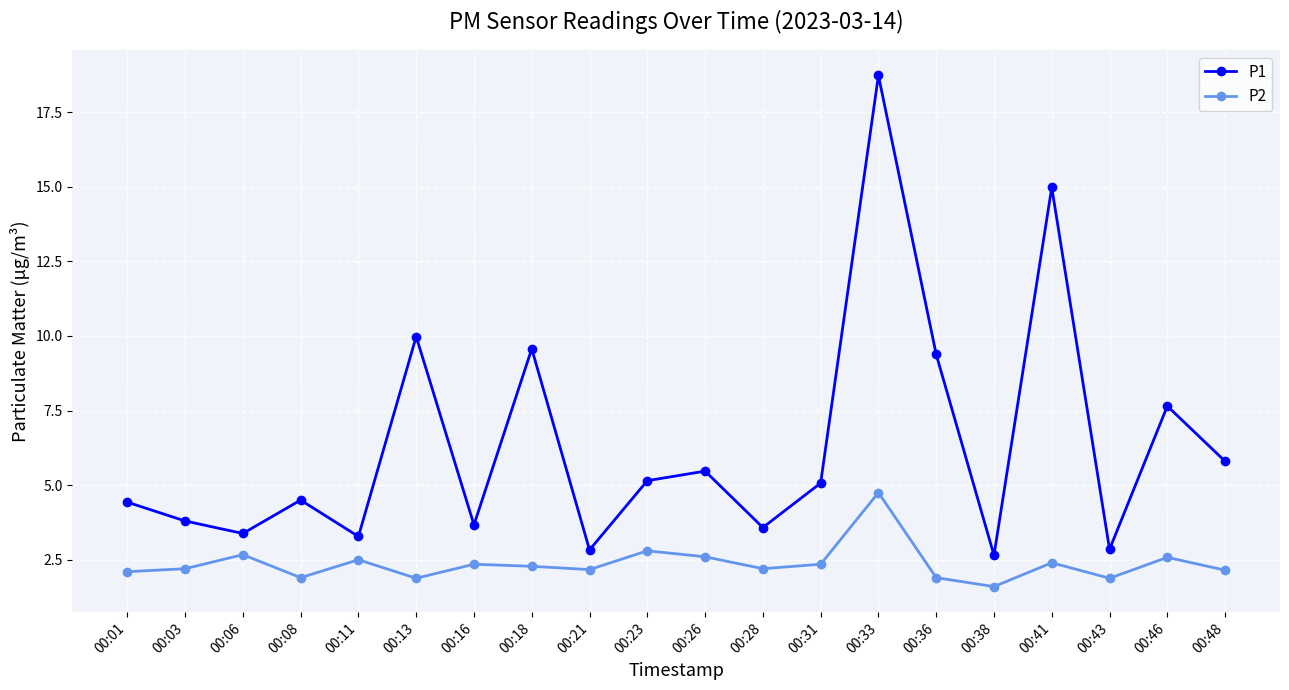

Which label corresponds to the largest value in the chart?

00:33